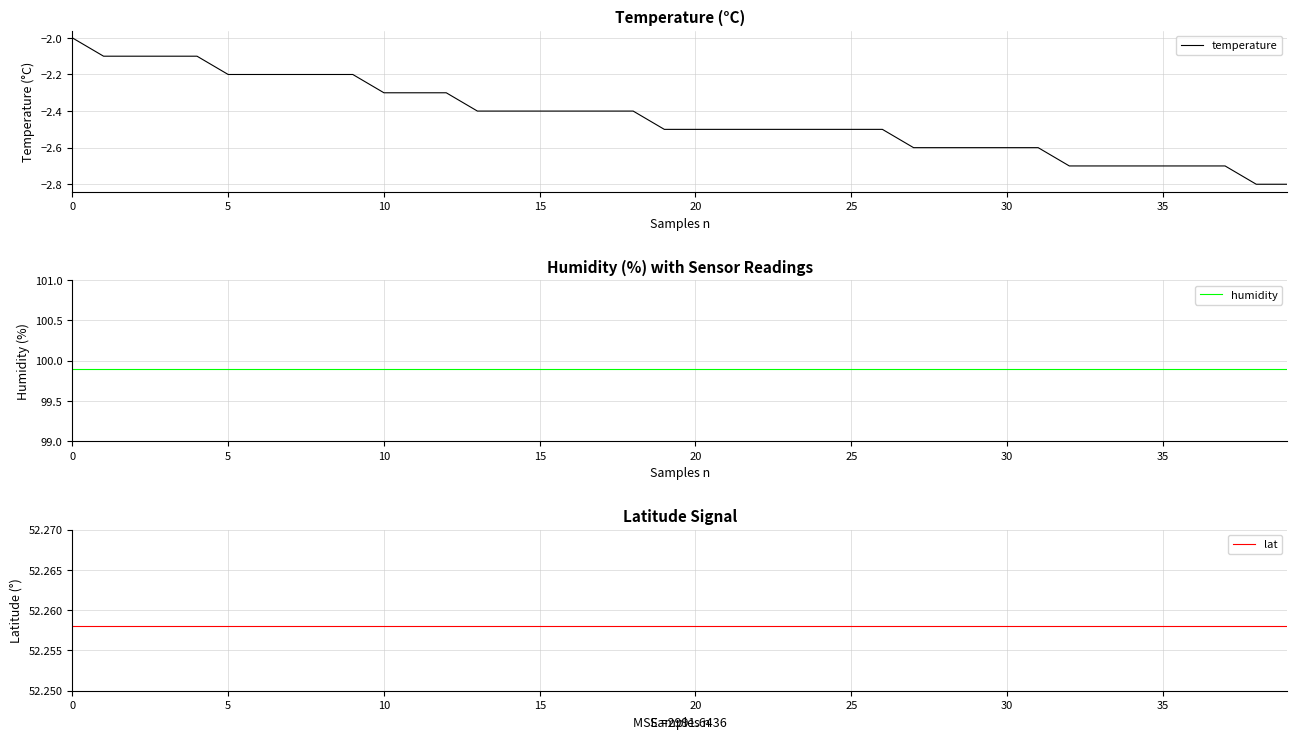

What is the minimum value for temperature?

-2.8